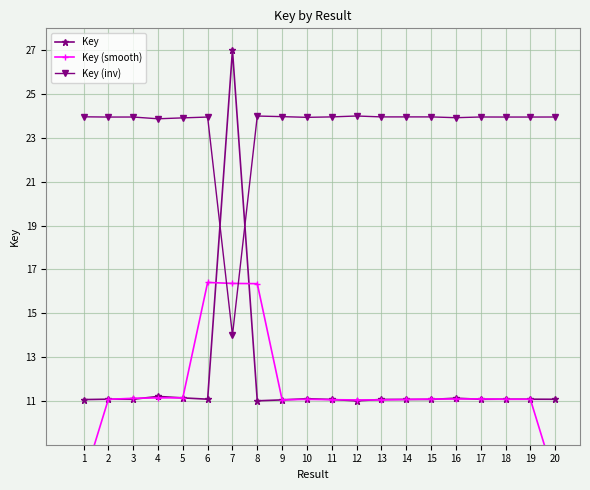

True or false: Key (inv) has a value of 12.2 at 17.

False